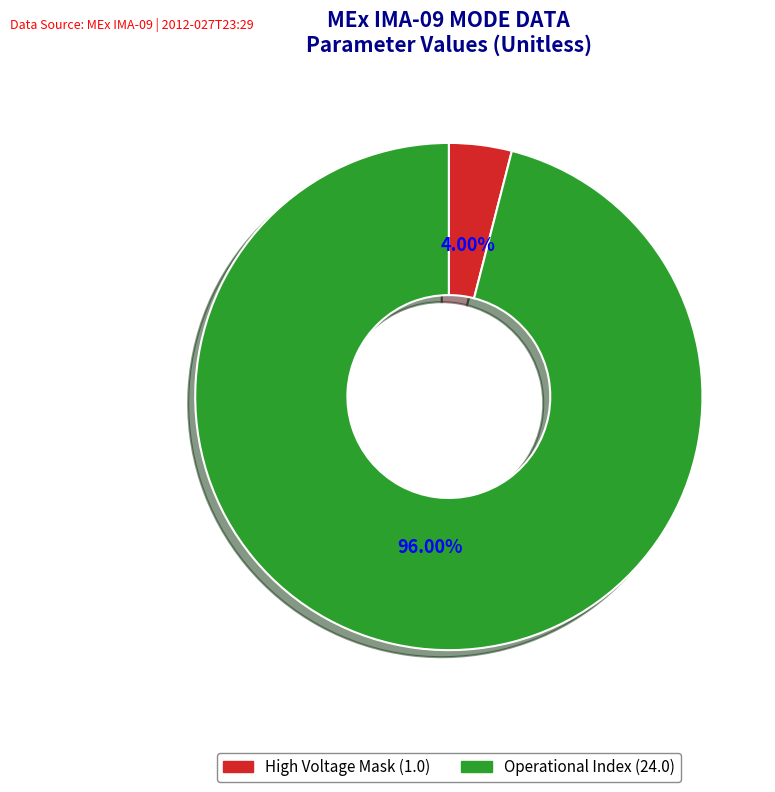

Which category accounts for the majority?

Operational Index (24.0)